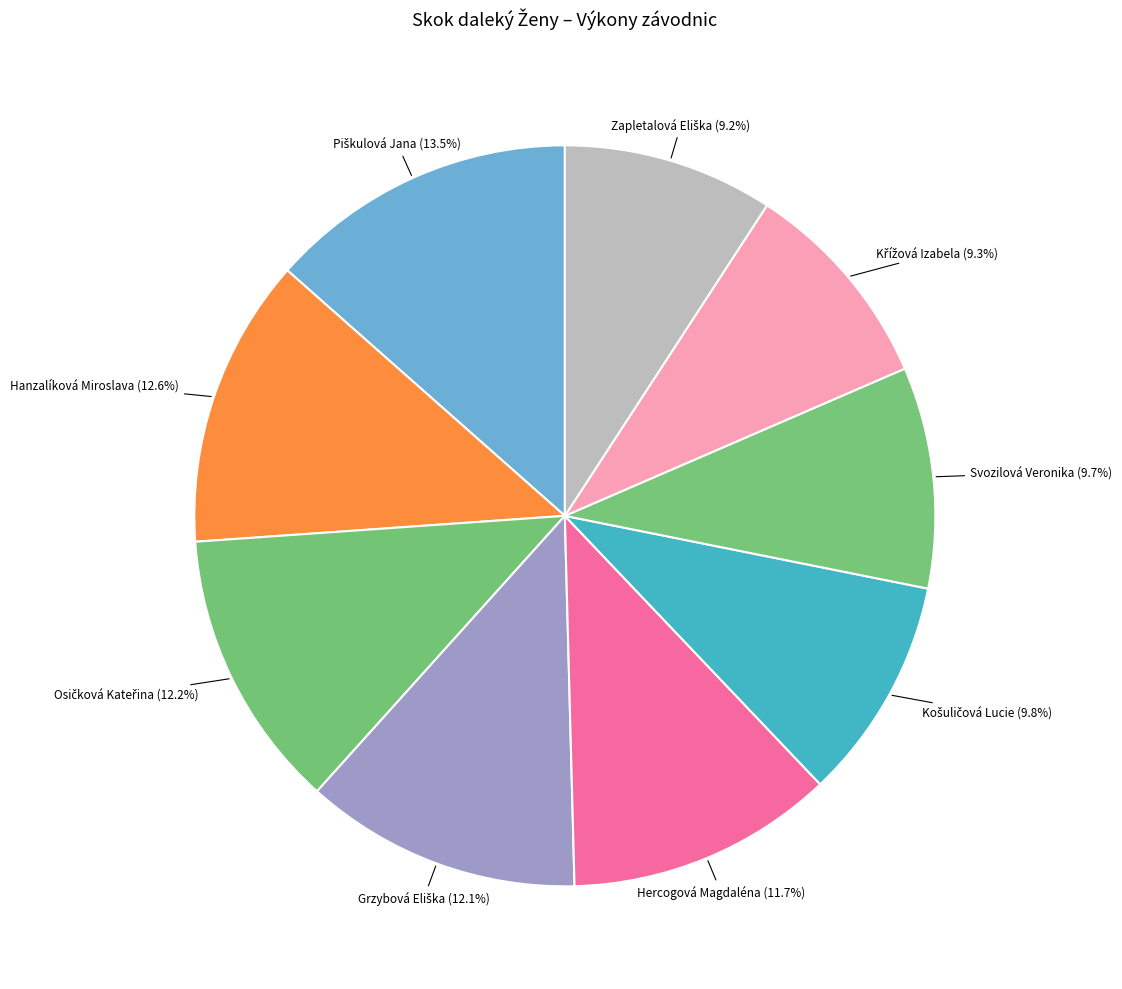

To the nearest percent, what is the average slice percentage?

11%